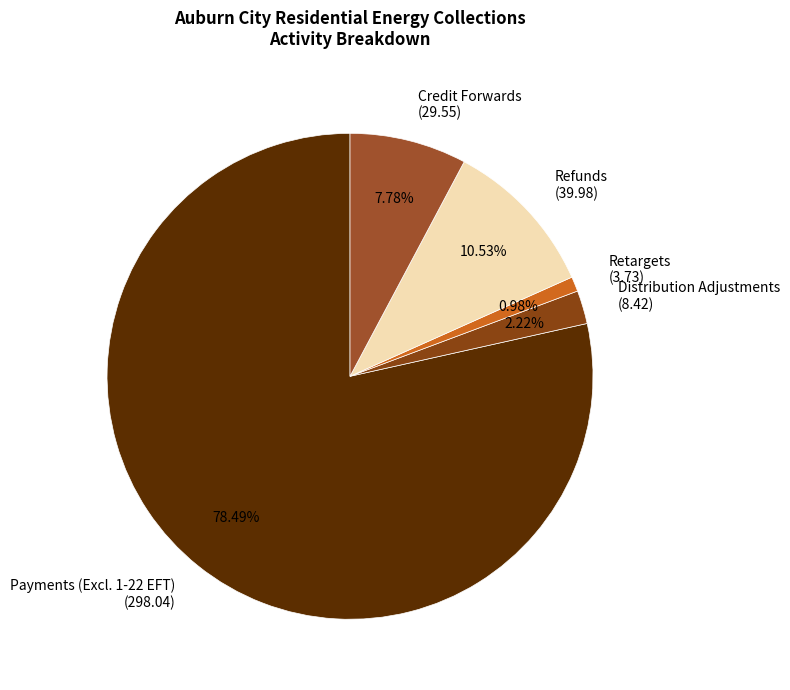

Combined, do Refunds (39.98) and Credit Forwards (29.55) account for over 50%?

No